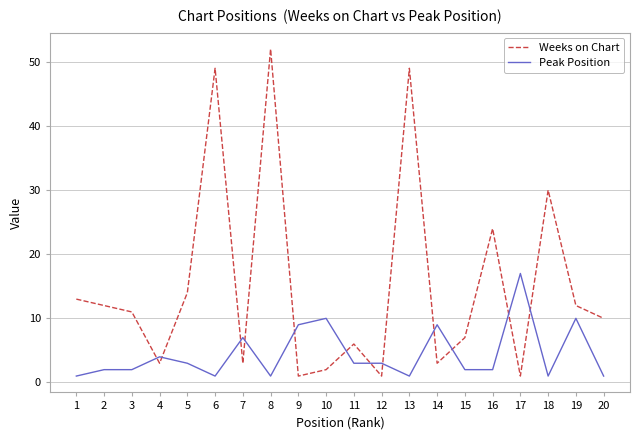

What is the difference between the highest and lowest values at 10?

8